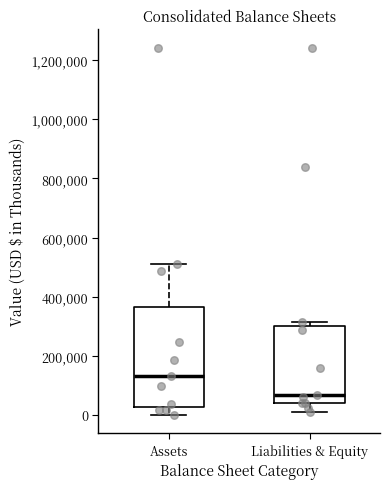

Where is the upper edge of the box for Assets on the y-axis? The values are not printed on the chart, so give them approximately, as read against the axis.

360000